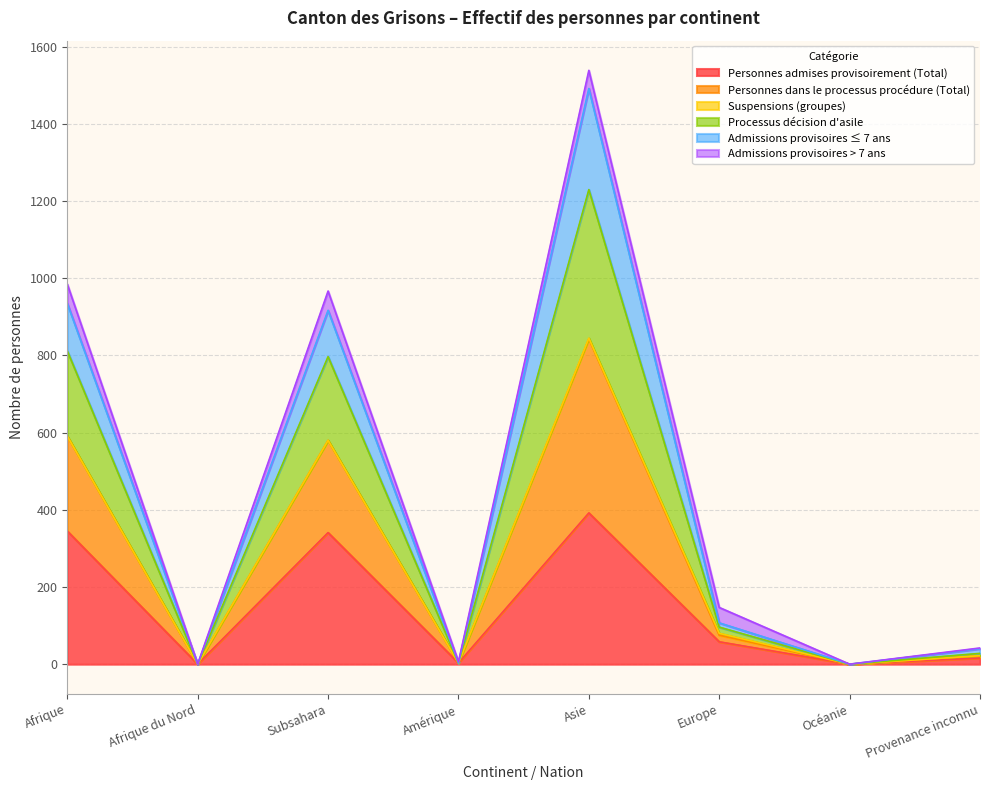

Does the chart display data point markers on the line(s)?

No